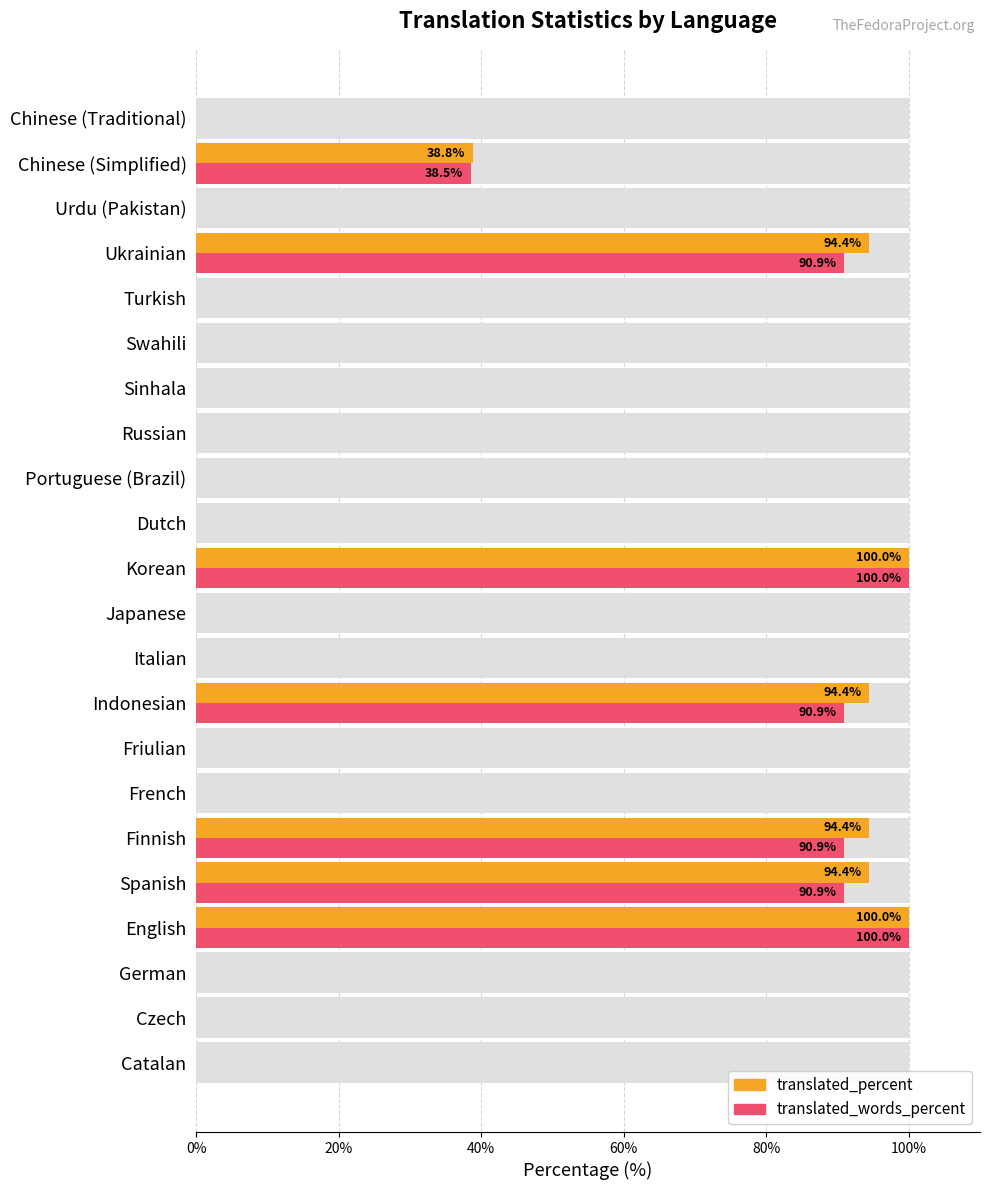

How many values in translated_words_percent are above zero?

7